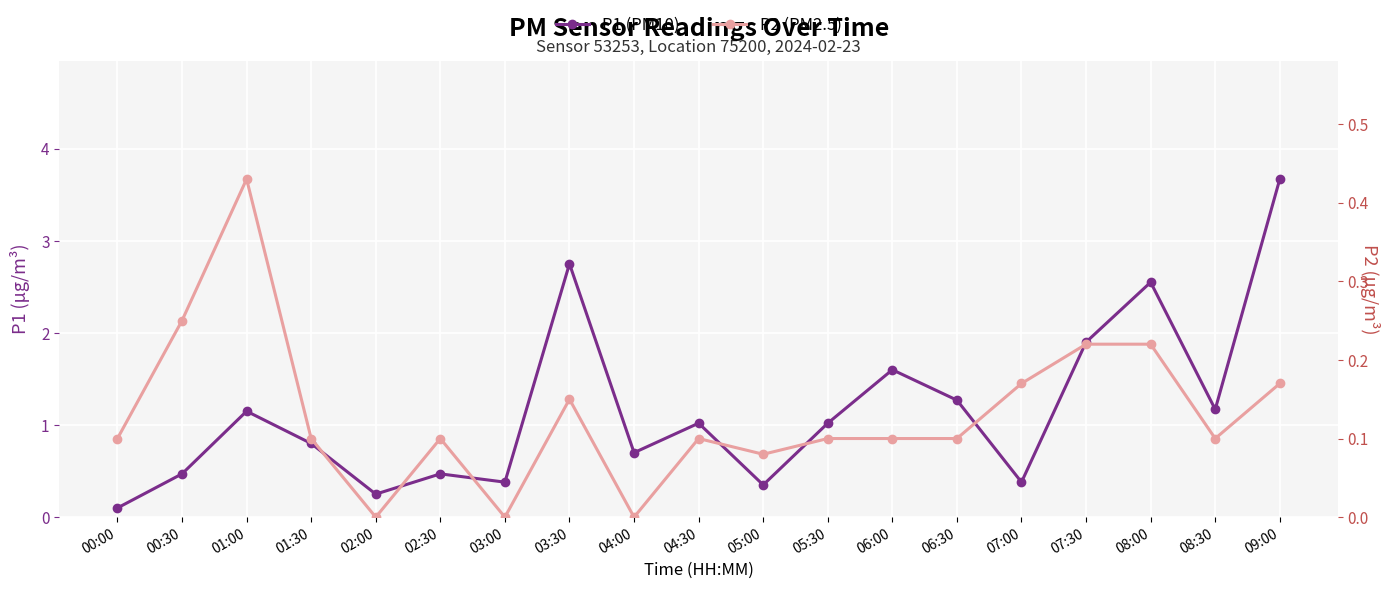

What is the value of the P2 (PM2.5) point at the 10th from the left?

0.1